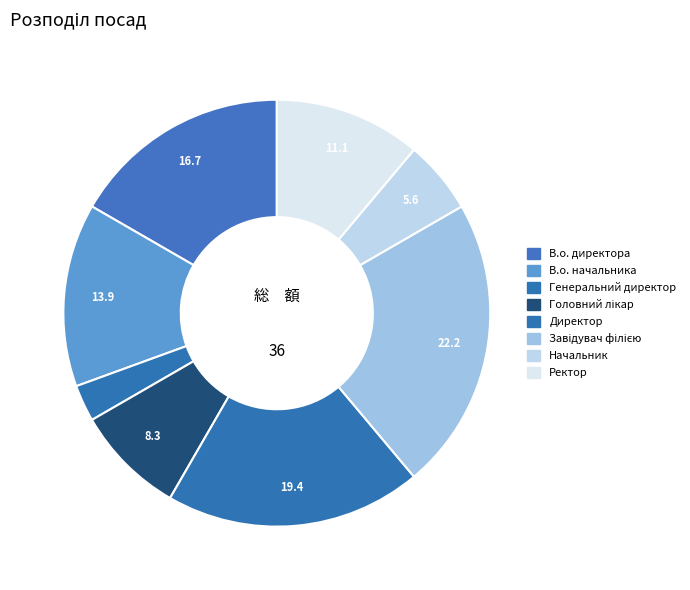

What percentage is the Генеральний директор slice, to the nearest percent?

3%